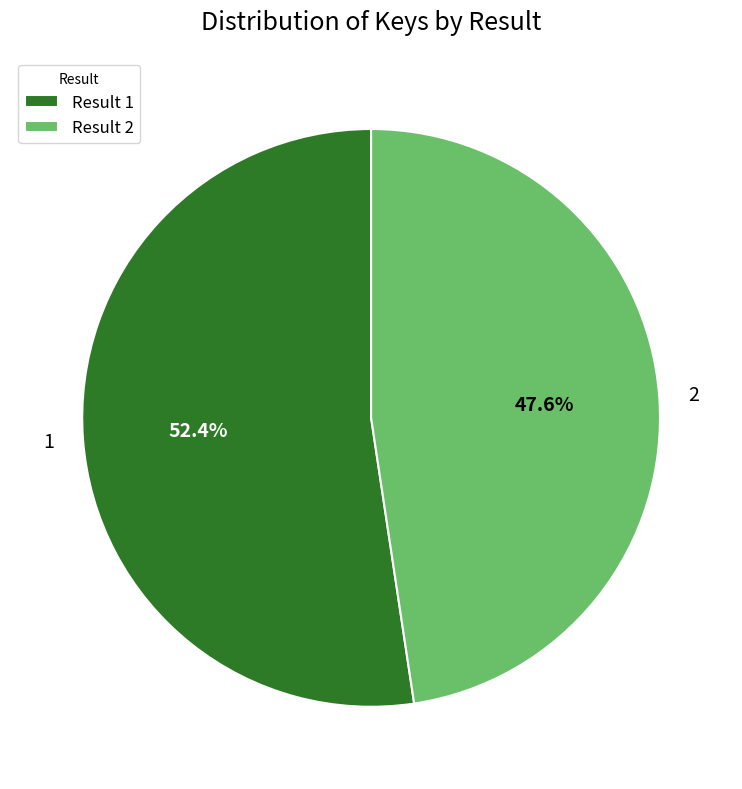

Rank the categories by value from highest to lowest.

1, 2